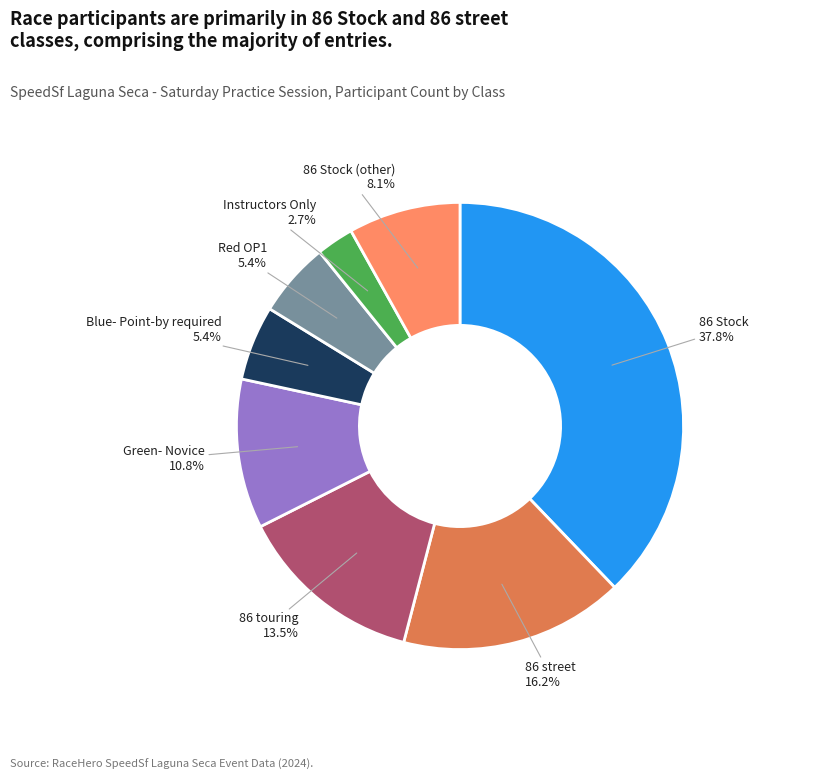

Is 86 street the majority of the pie?

No